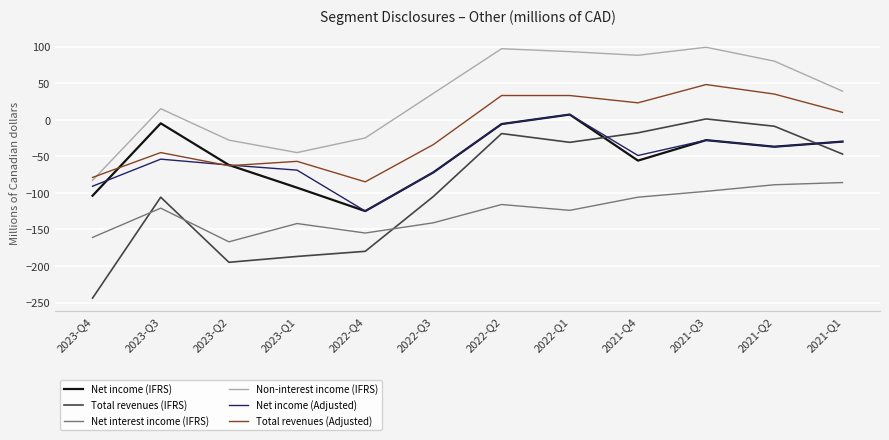

Which category has the highest value in the Total revenues (Adjusted) series?

2021-Q3